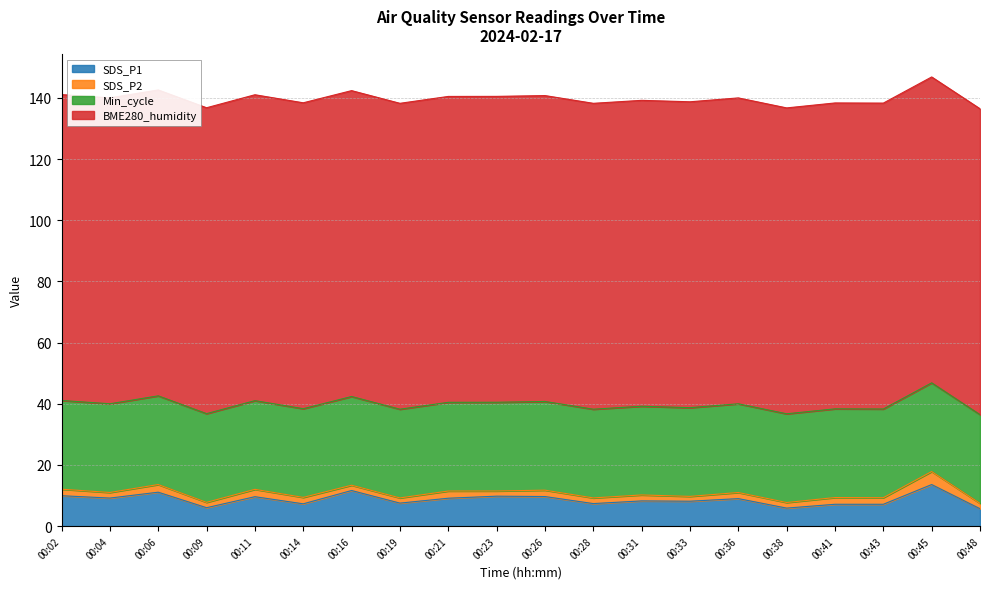

Which series has the largest total across all categories?

BME280_humidity